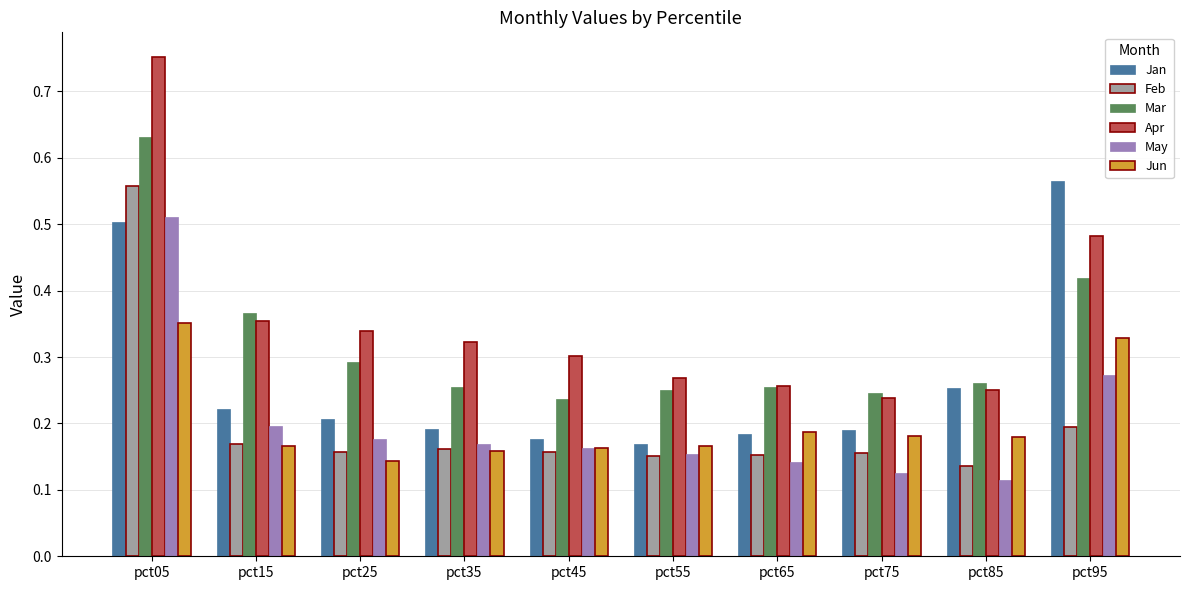

At which label does Jun reach its peak?

pct05